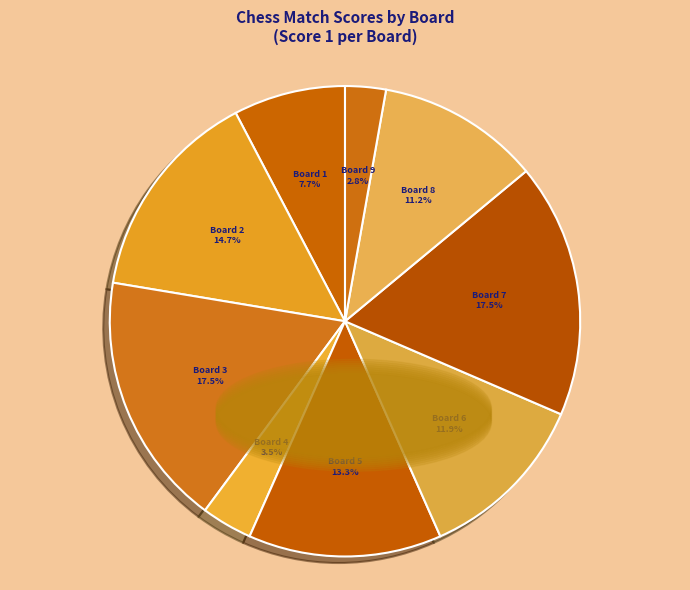

How much of the chart is everything except Board 4?

96.5%